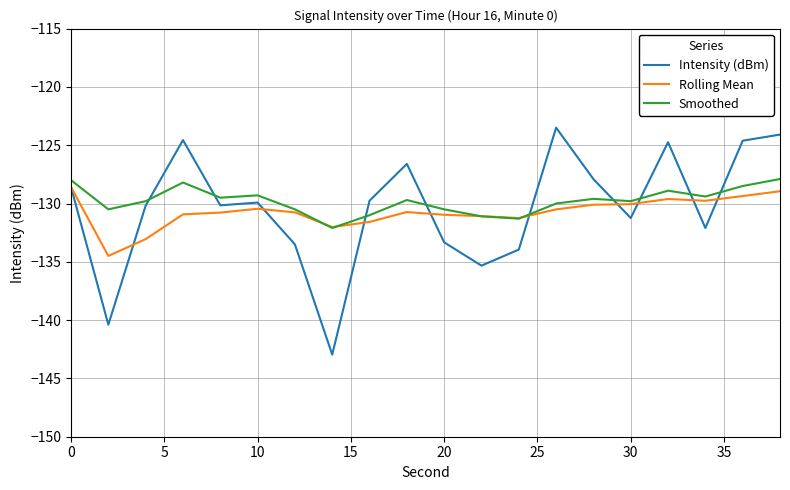

How many lines are shown in the chart?

3